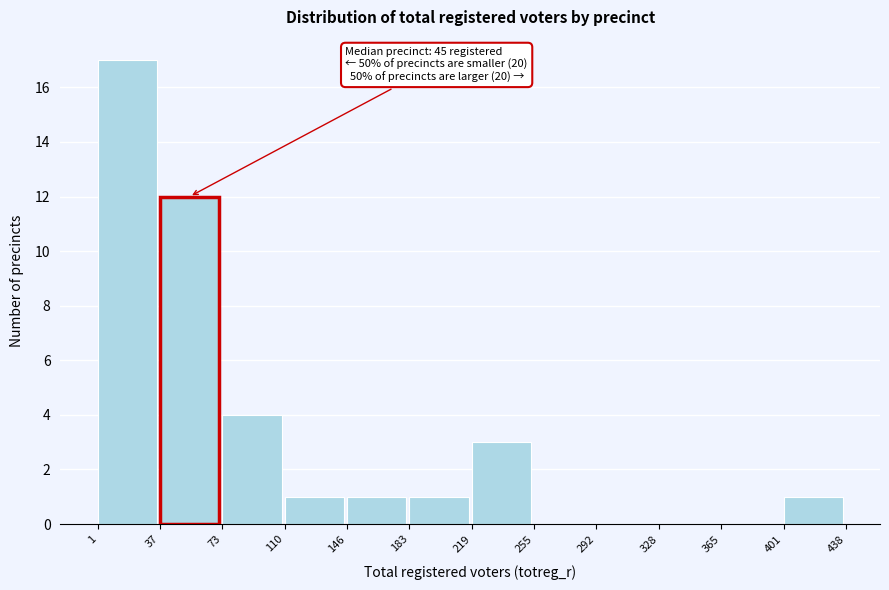

Over which range of the x-axis is the bar tallest?

1 to 37